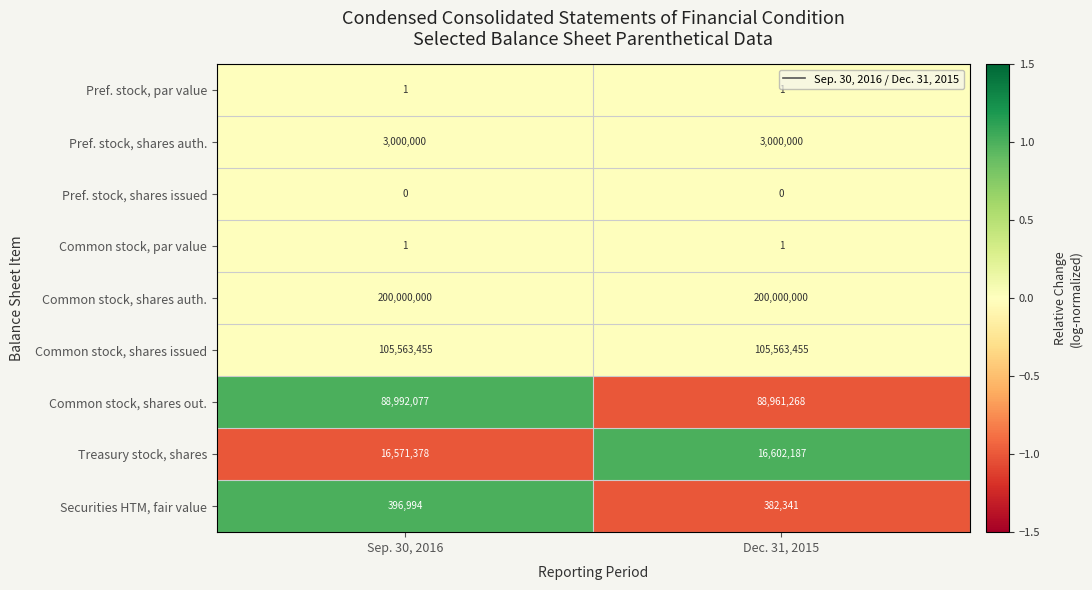

At how many categories does at least one series exceed 0?

2